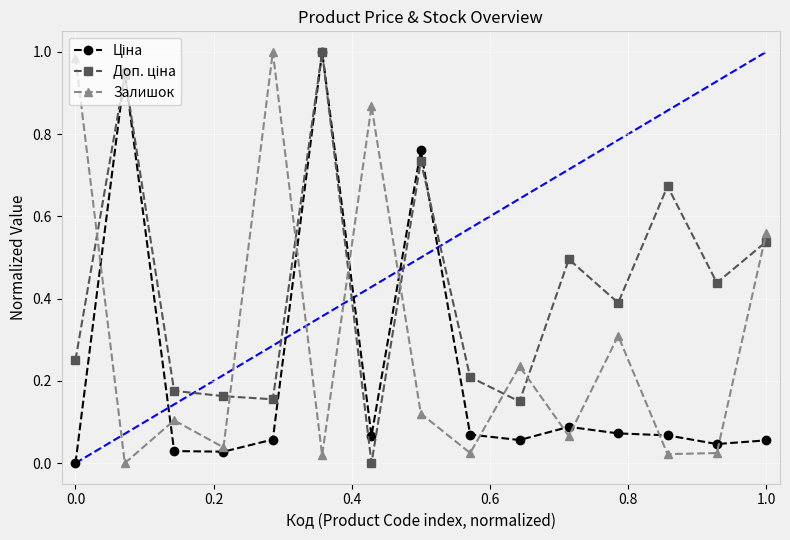

In Залишок, how many points are lower than both neighbors (excluding endpoints)?

6